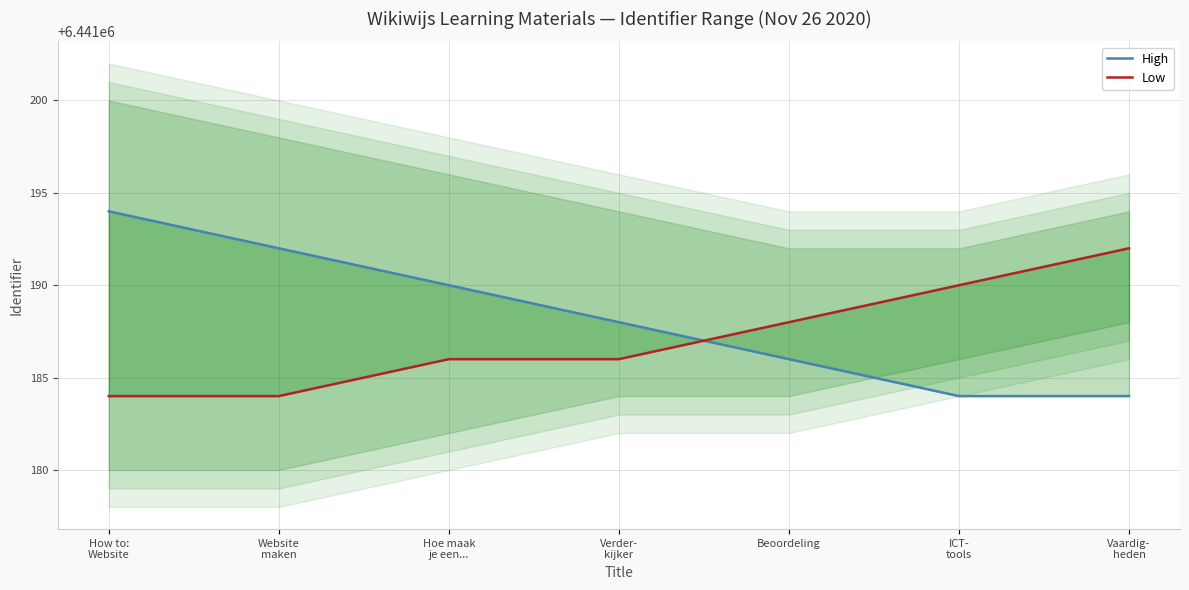

How many data points in Low are above 6441186?

3